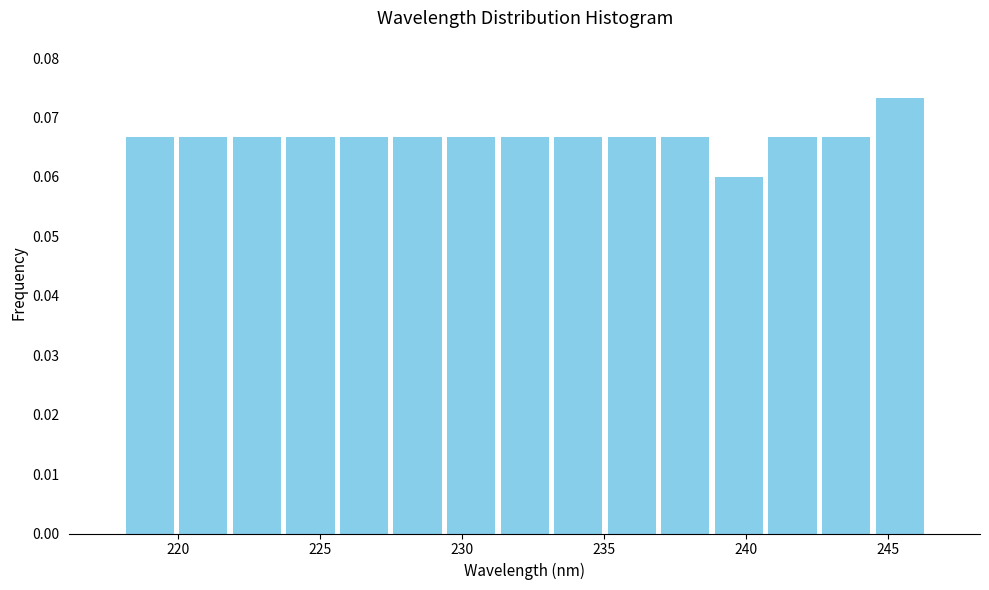

Read against the x-axis, roughly where is the centre of the tallest bar?

245.5